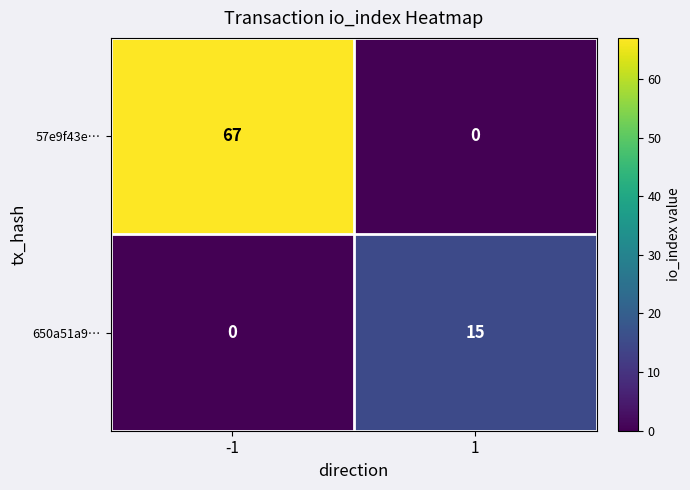

What is the sum of the 57e9f43e… values at 1 and -1?

67